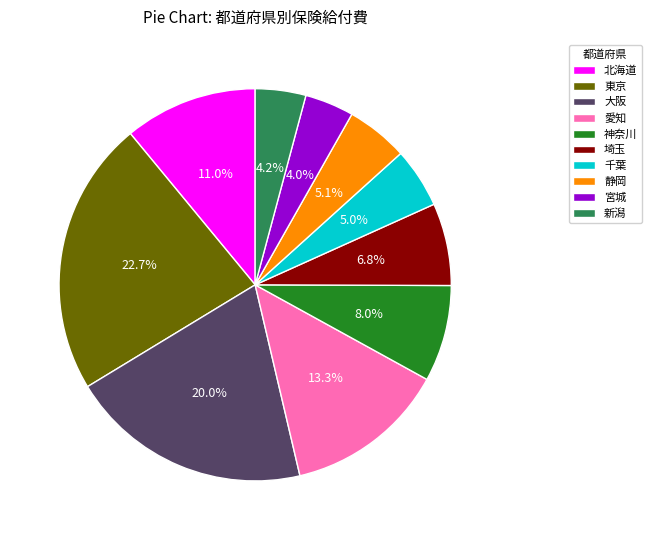

Does any single category account for the majority?

No